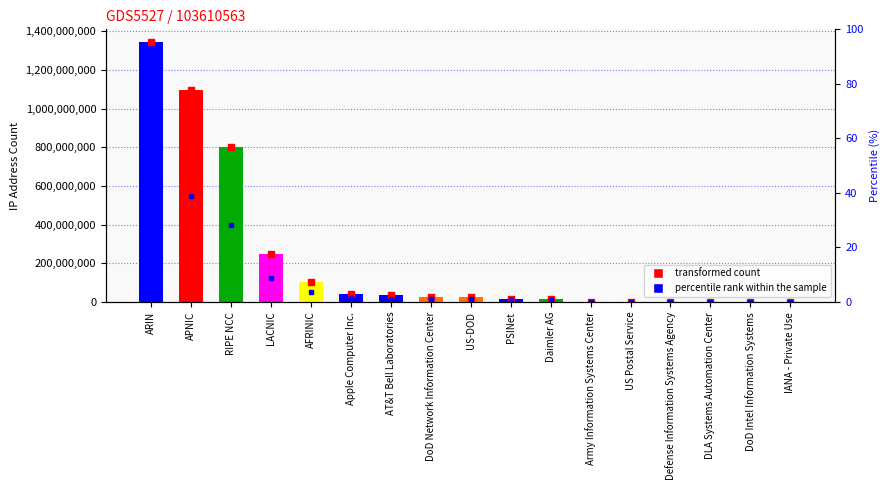

At which label does the data first exceed 26573568?

ARIN